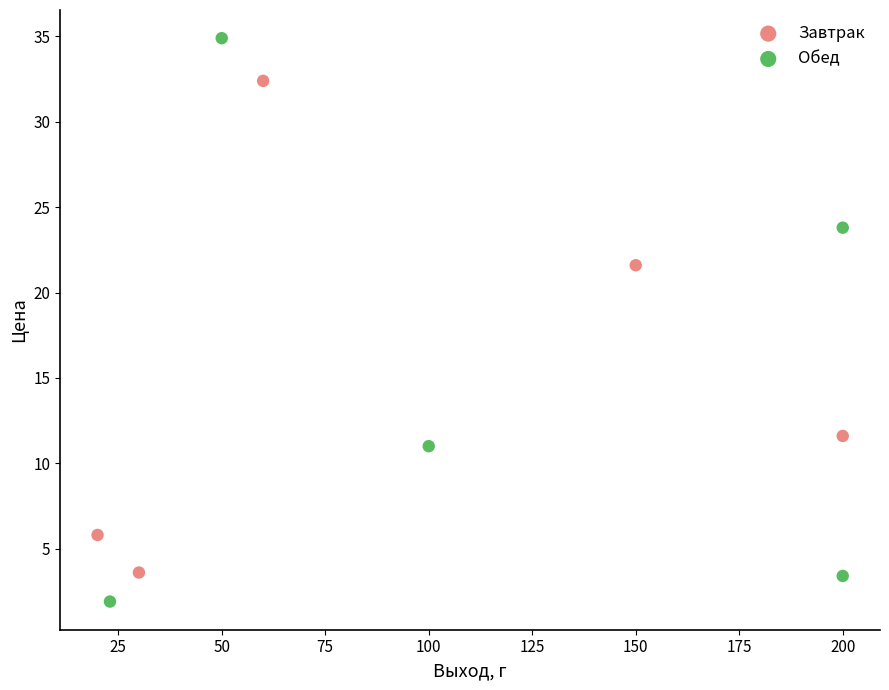

Which series reaches the minimum Y coordinate?

Обед